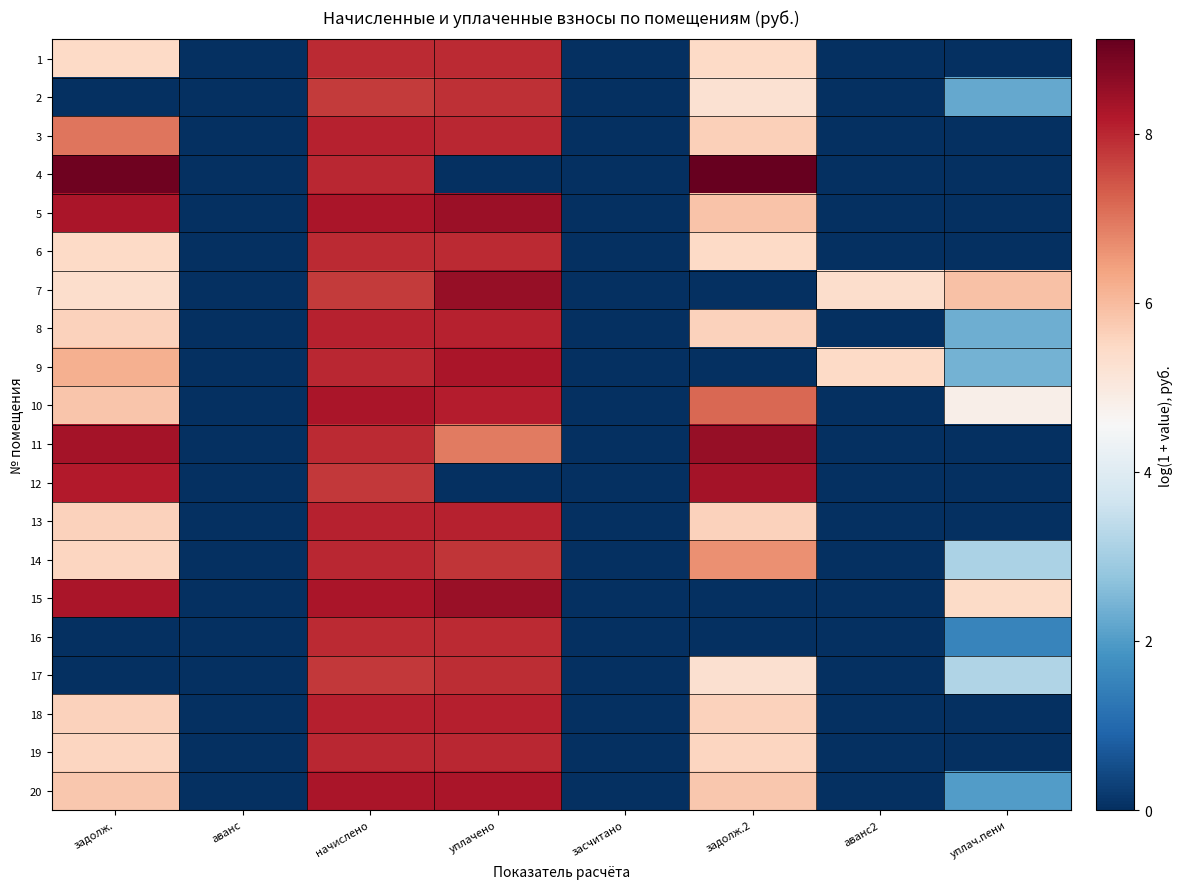

Between задолж. and уплач.пени, which series saw the biggest shift?

4